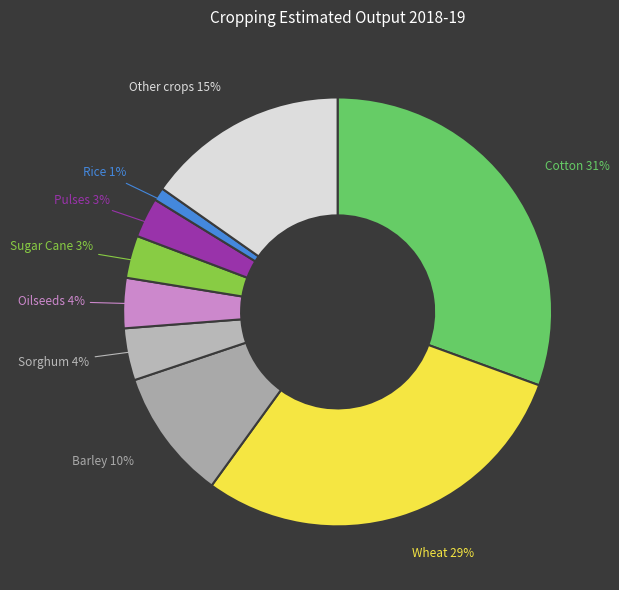

What percentage is the Rice slice, to the nearest percent?

1%